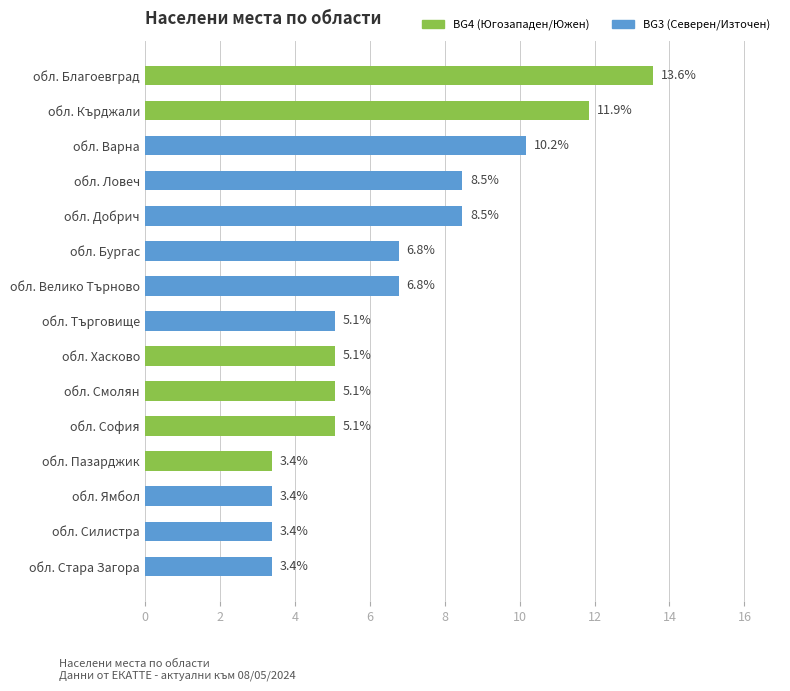

At which category does the chart reach its peak across all series?

обл. Благоевград